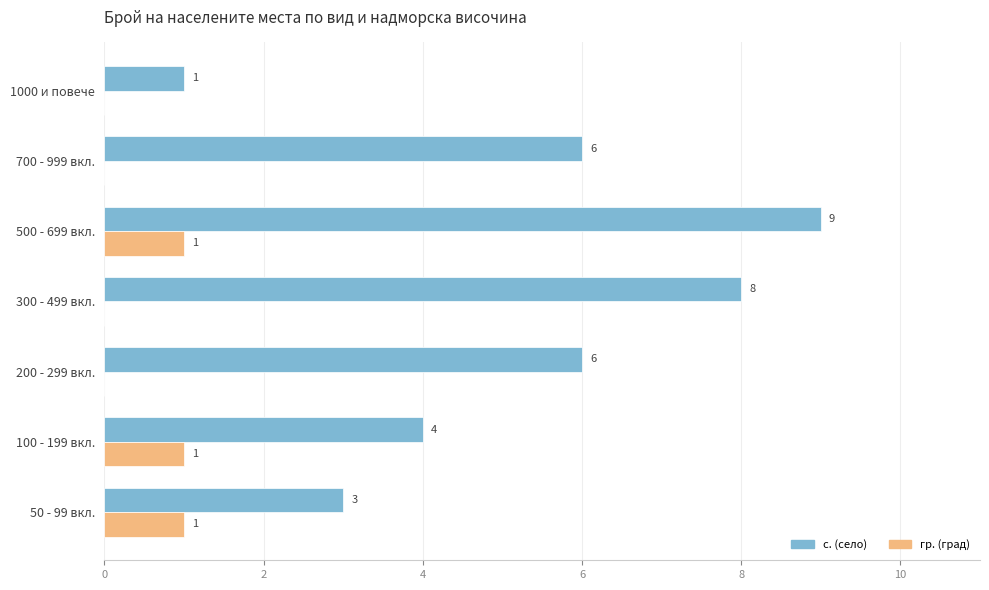

Between 100 - 199 вкл. and 500 - 699 вкл., which series saw the biggest shift?

с. (село)